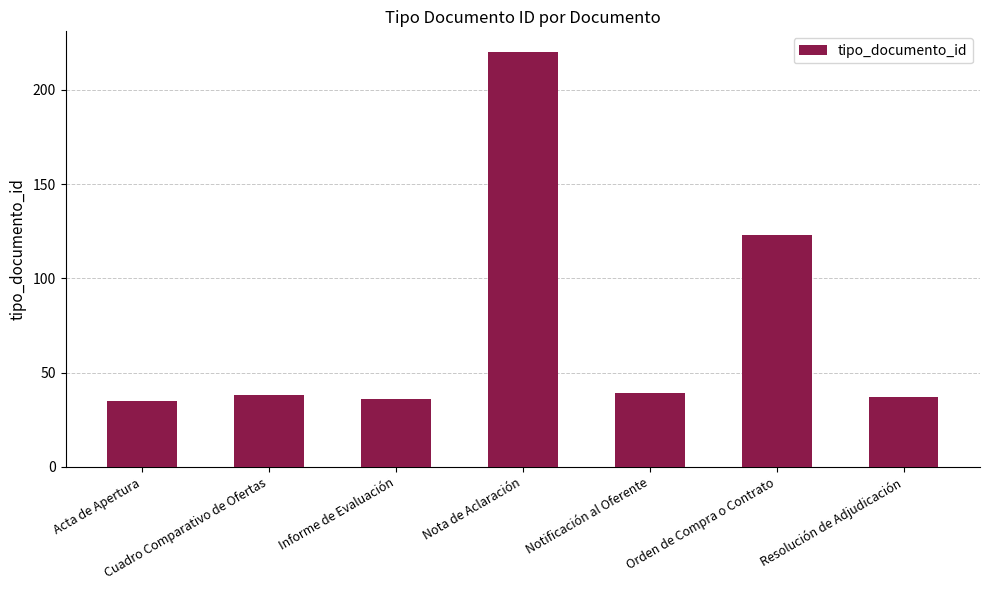

How many values are below 38?

3